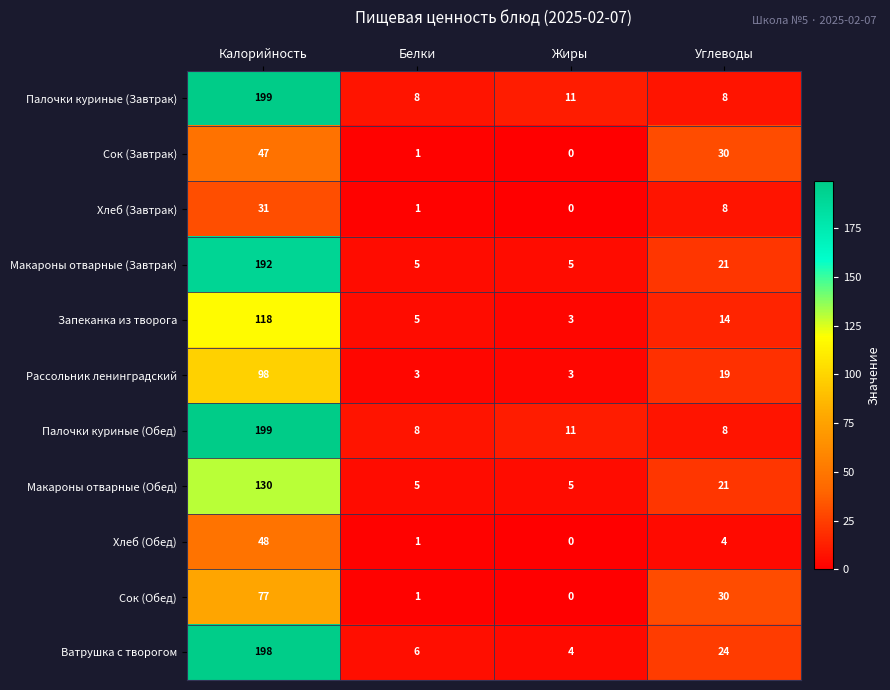

What is the difference between the second highest and minimum values in the Хлеб (Завтрак) series?

8